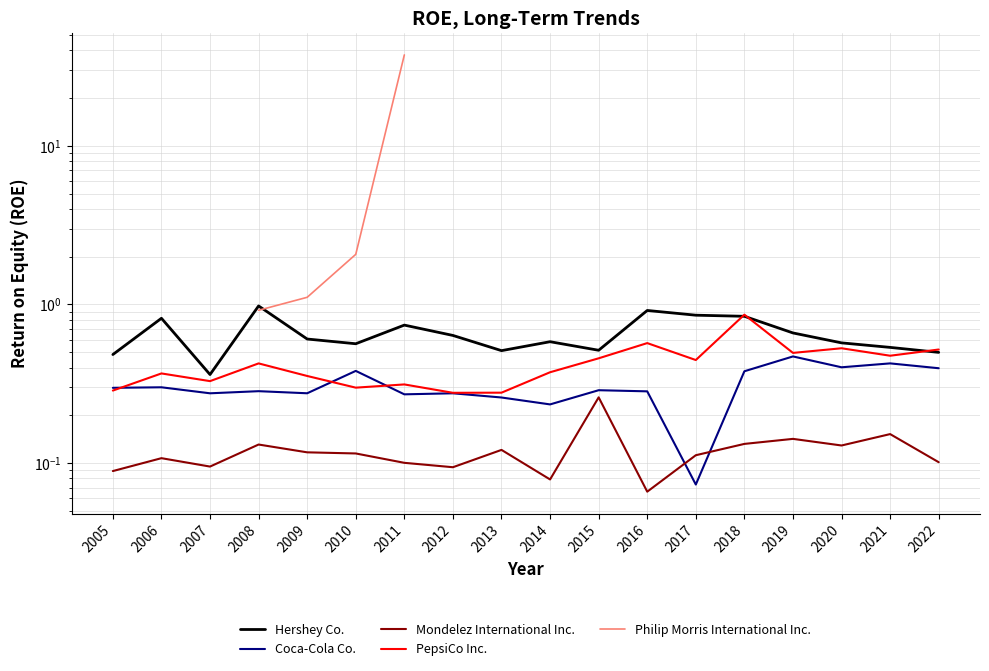

At which label does Coca-Cola Co. reach its peak?

2019